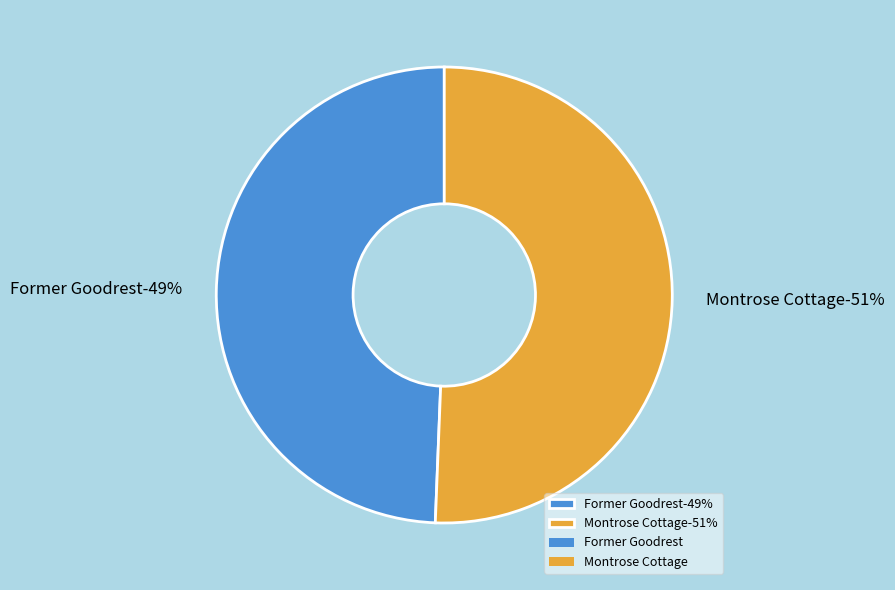

What percentage is the Montrose Cottage slice, to the nearest percent?

51%